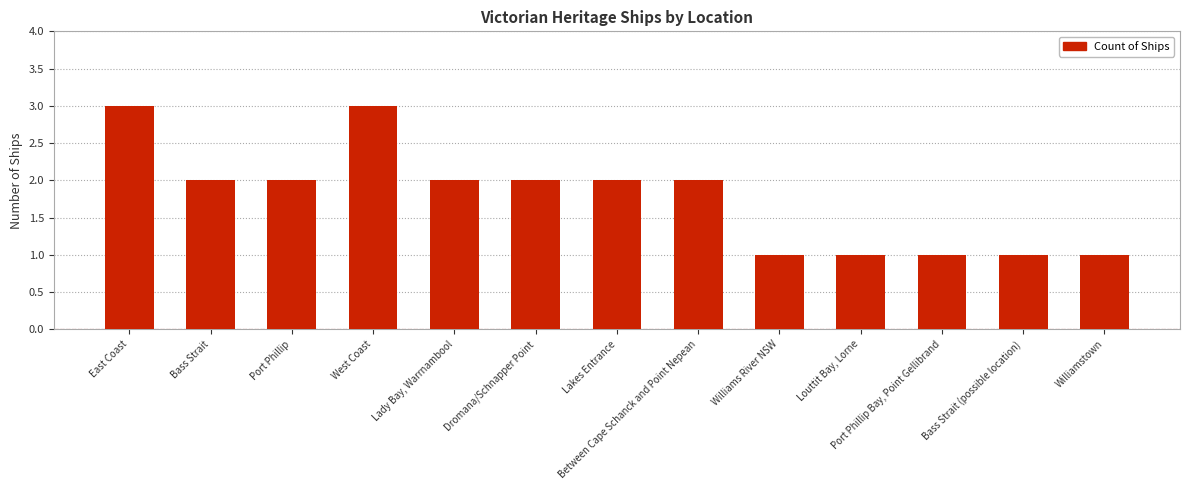

What is the sum of the values at Louttit Bay, Lorne and Bass Strait?

3